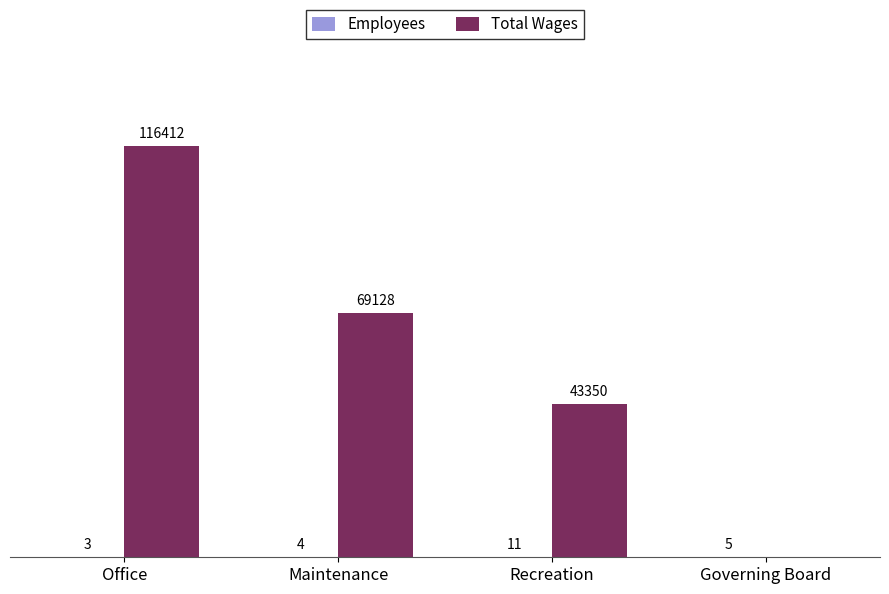

Between Maintenance and Recreation, which series saw the biggest shift?

Total Wages